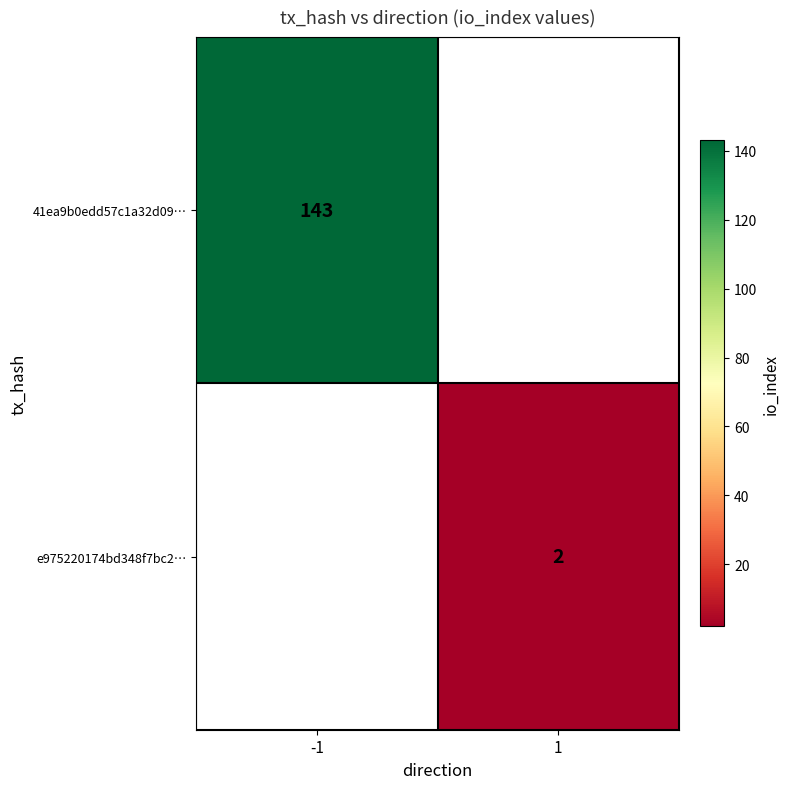

The value of e975220174bd348f7bc2… at 1 is 2. True or false?

True